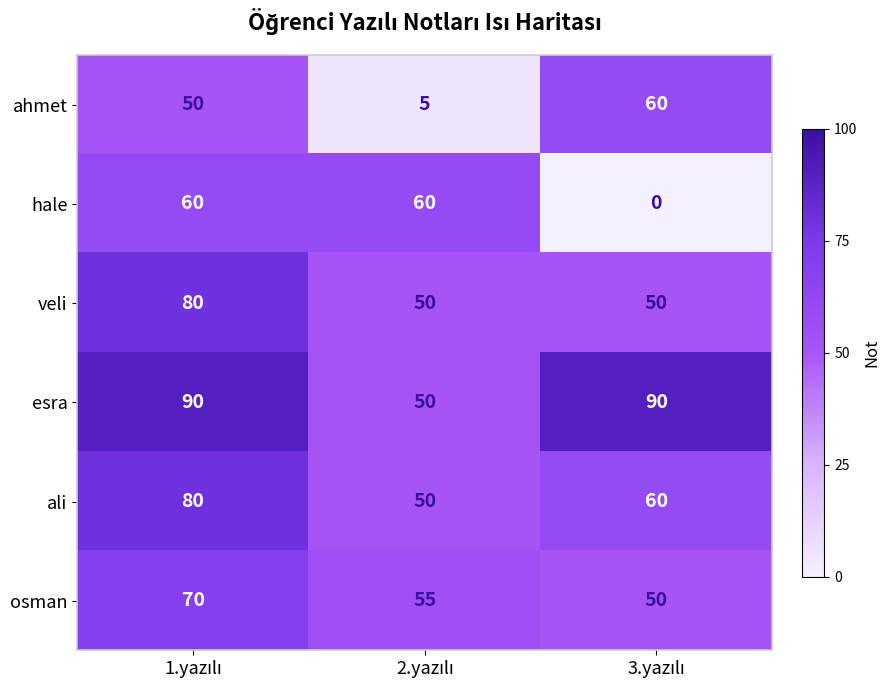

Which series has the largest total across all categories?

esra